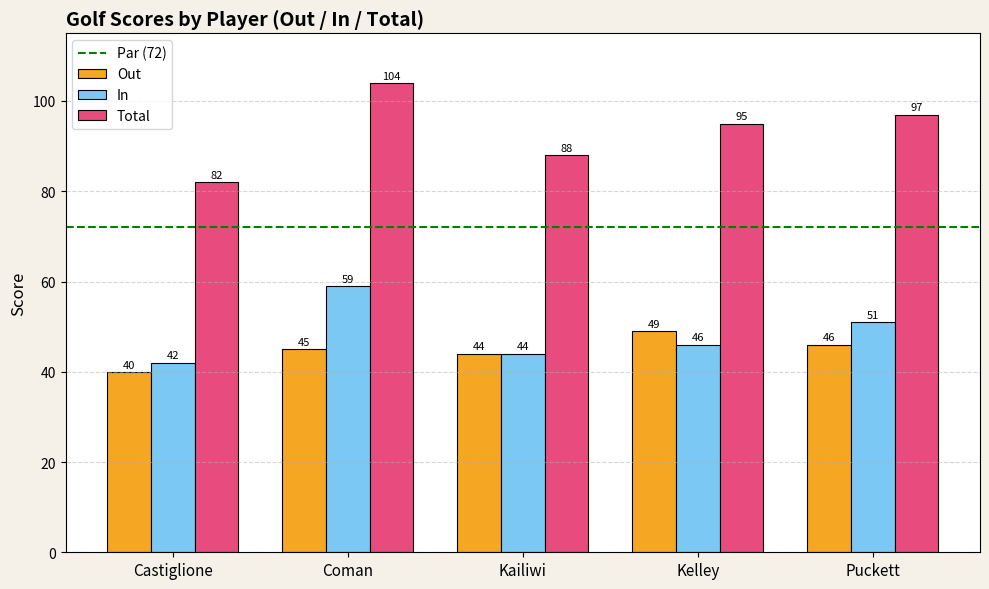

What is the label of the 4th bar from the left?

Kelley